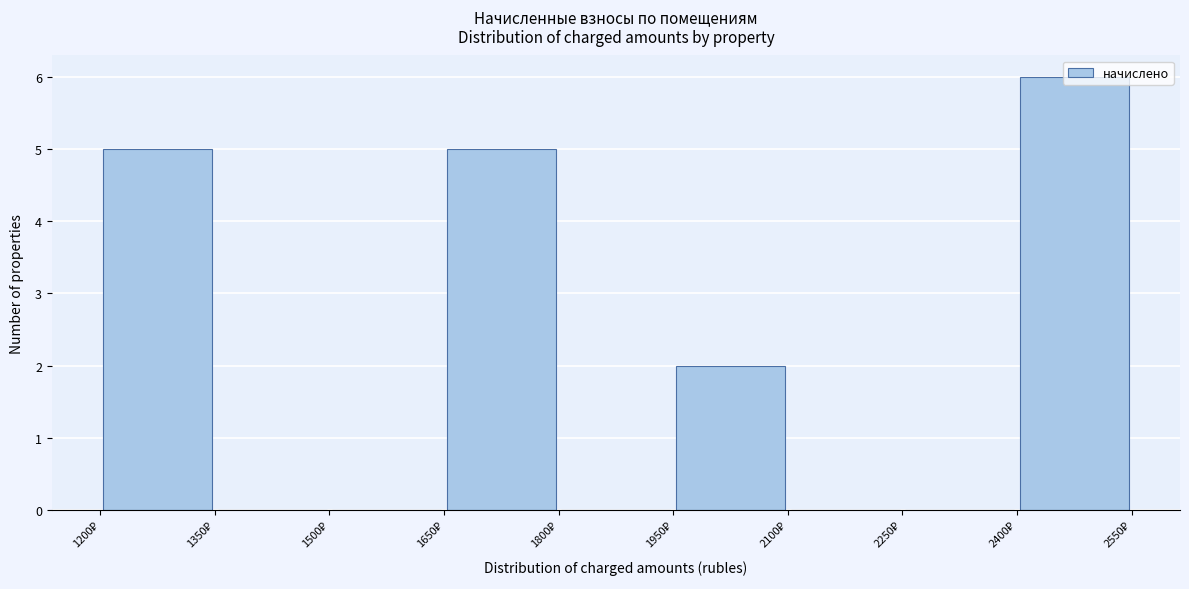

Reading left to right, list every bar in this chart as the range it spans on the x-axis followed by its height. Neither the bar edges nor the heights are printed on the chart, so give them approximately, as read against the axes.

1200 to 1350: 5
1350 to 1500: 0
1500 to 1650: 0
1650 to 1800: 5
1800 to 1950: 0
1950 to 2100: 2
2100 to 2250: 0
2250 to 2400: 0
2400 to 2550: 6